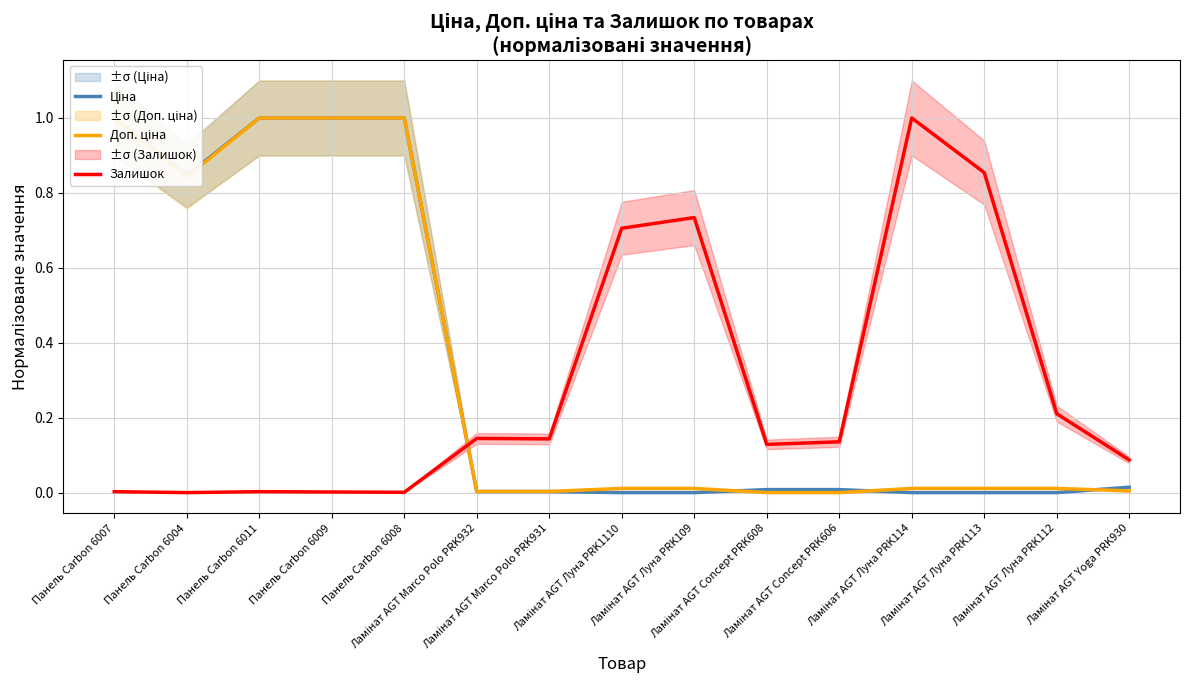

How many intersections are there between Ціна and Доп. ціна?

3